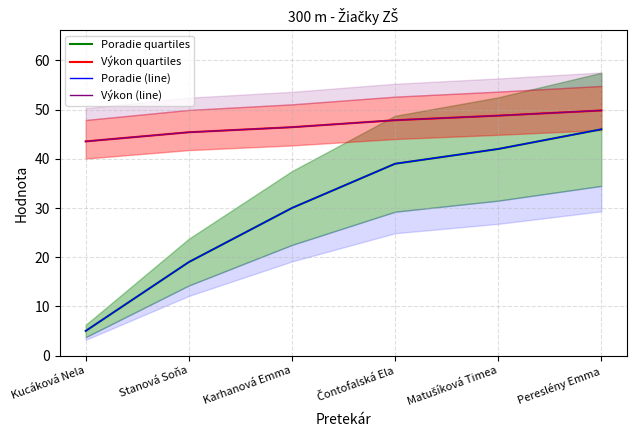

True or false: Poradie (line) and Výkon (line) cross at least once.

False